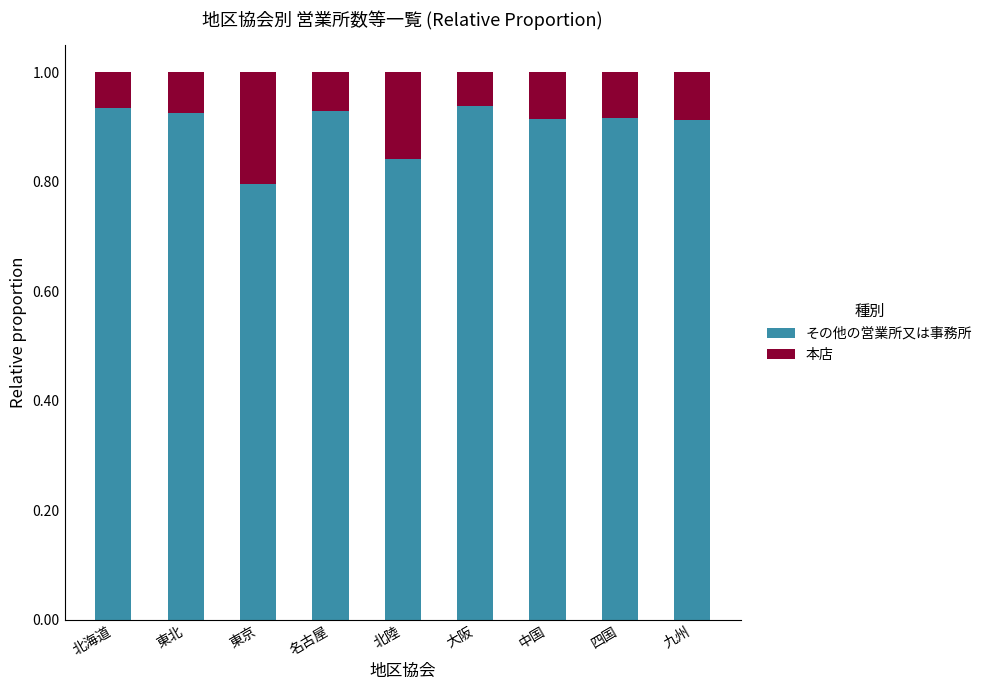

At which label does その他の営業所又は事務所 reach its minimum?

東京